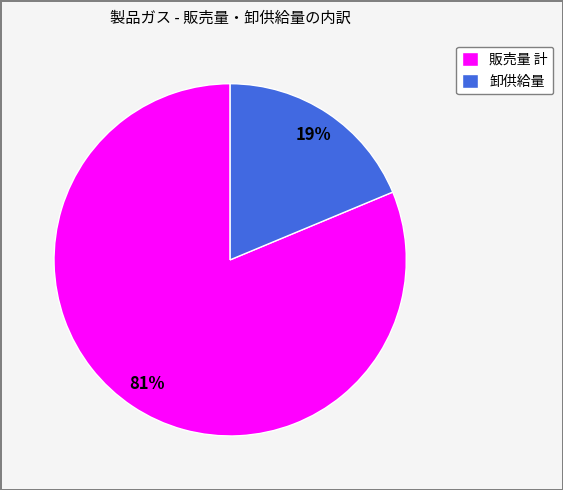

Rank the categories by value from highest to lowest.

販売量 計, 卸供給量